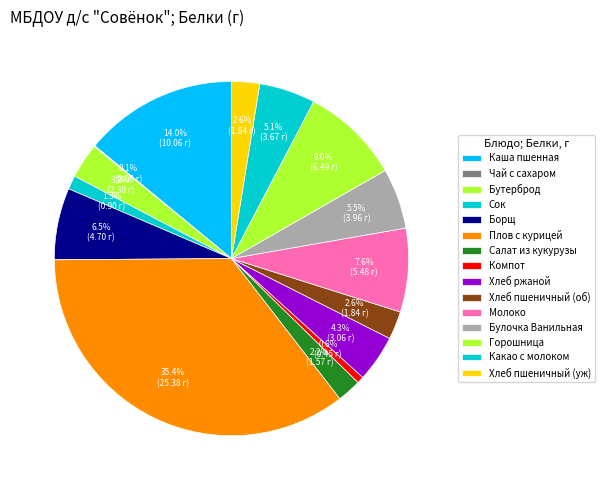

Does any single category account for the majority?

No